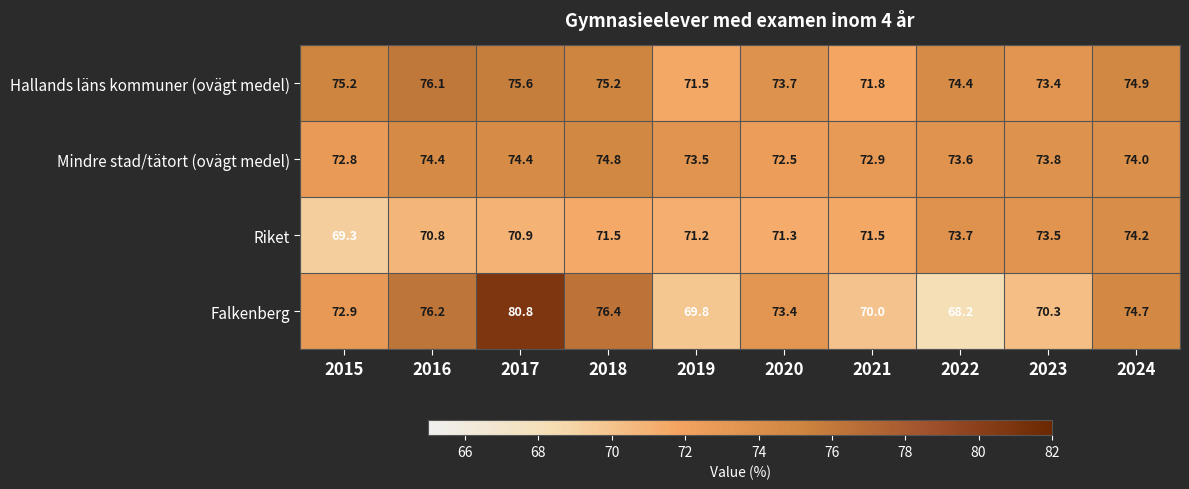

How many distinct data groups are displayed?

4